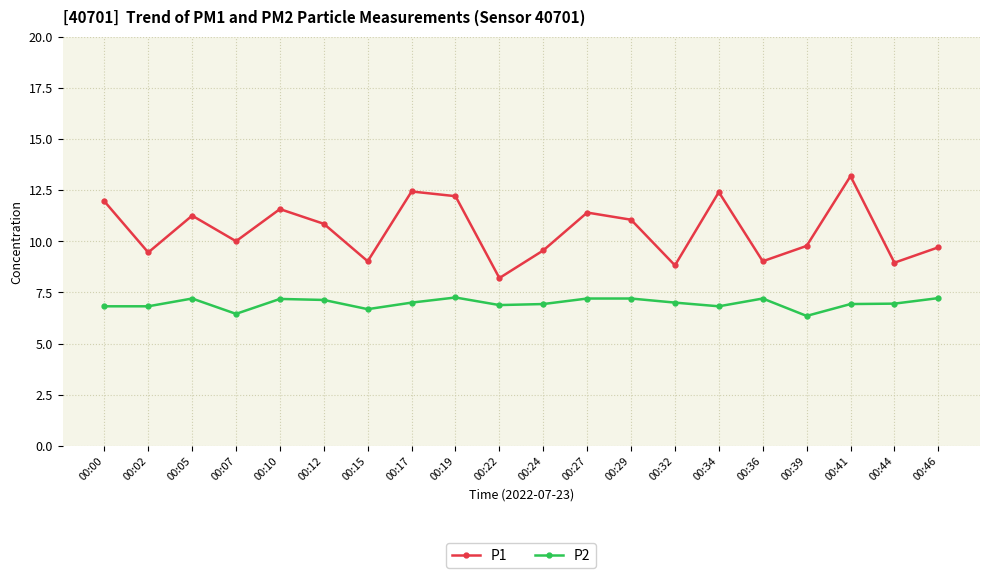

Is it true that P2 equals 9.5 at 00:19?

False